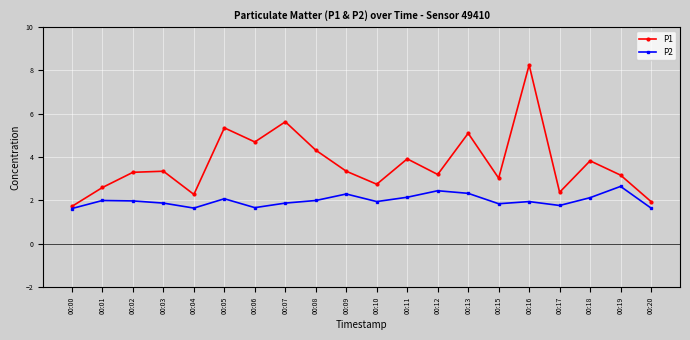

Where is the first local minimum for P1?

00:04